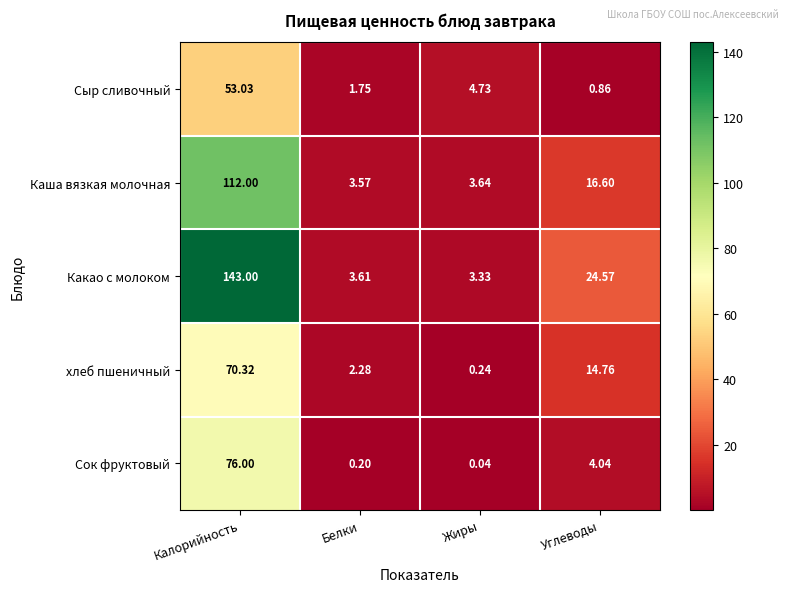

Which label corresponds to the largest value in the chart?

Калорийность